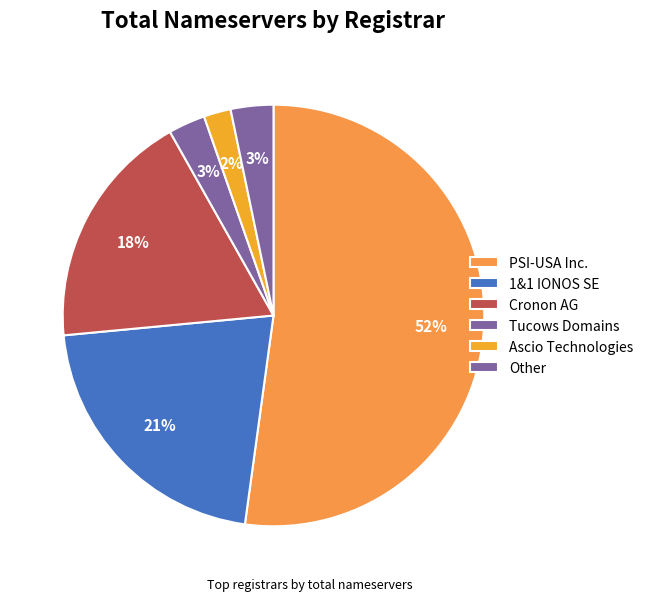

Which category has the biggest portion of the pie?

PSI-USA Inc.